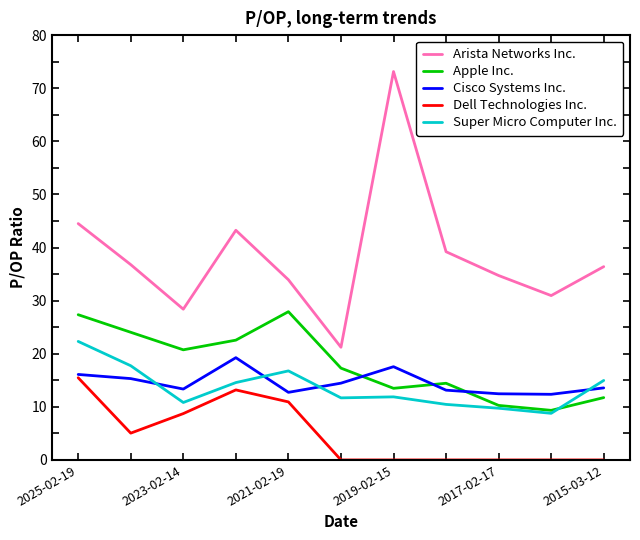

What is the lowest value of the Arista Networks Inc. series?

21.2